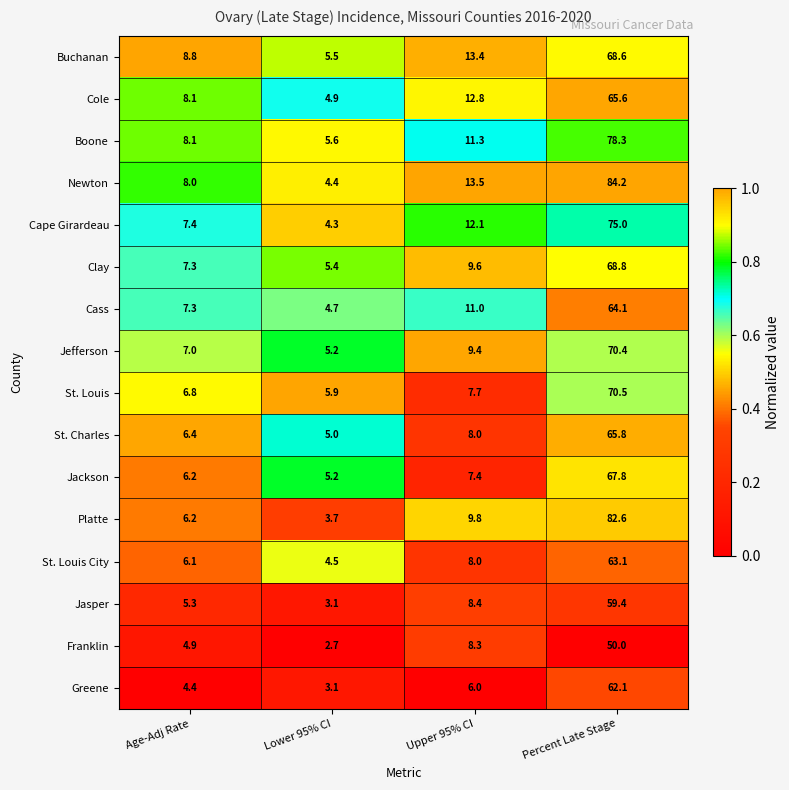

What is the difference between the maximum and second lowest values in the Boone series?

70.2